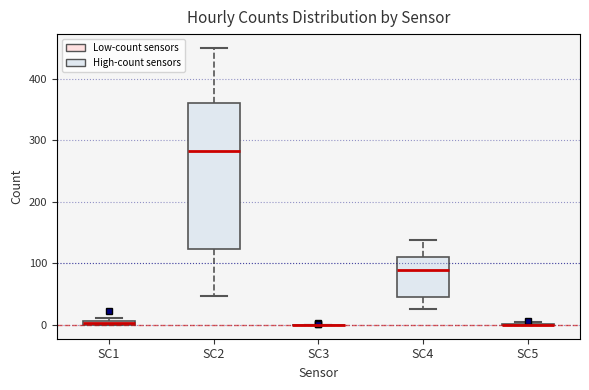

Which box is the tallest, from its lower edge to its upper edge?

SC2